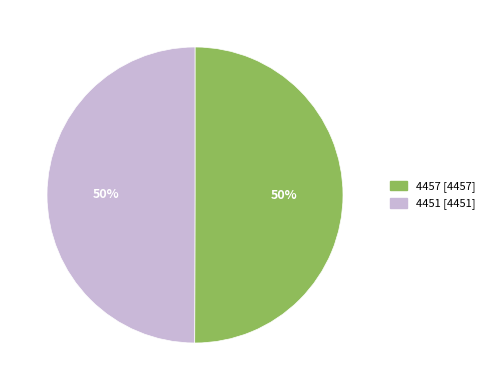

To the nearest percent, what is the average slice percentage?

50%